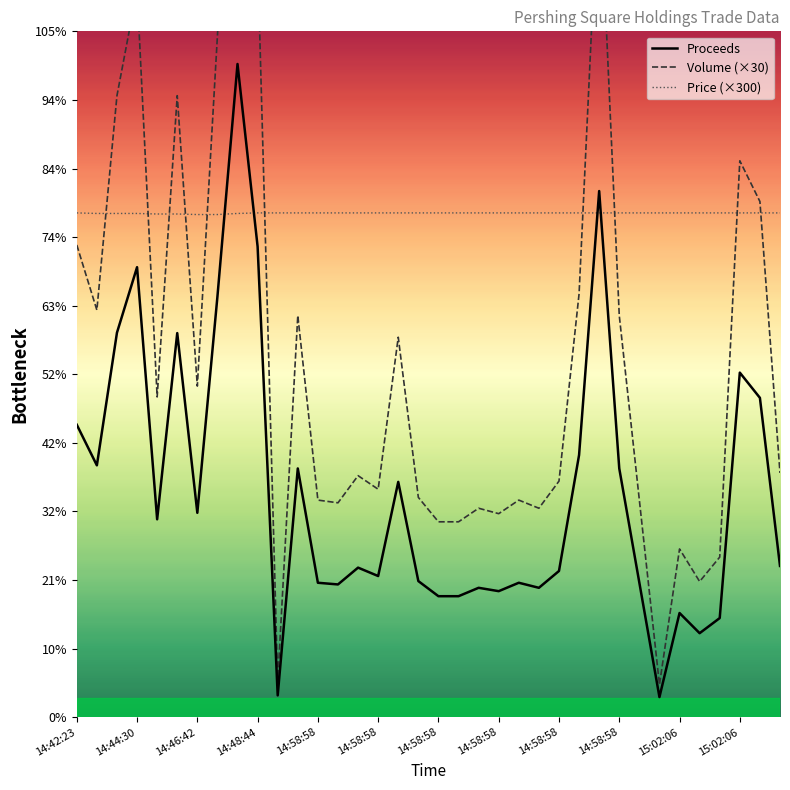

At which category does the chart reach its peak across all series?

14:58:58